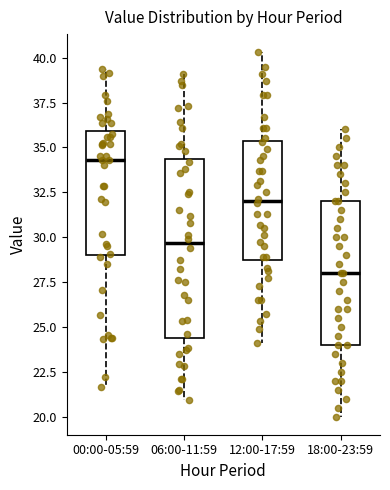

Reading left to right, read every box against the y-axis: the position of its median line, the range the box covers, and the ends of its whiskers. The values are not printed on the chart, so give them approximately, as read against the axis.

00:00-05:59: median 34.5, box 29.0 to 36.0, whiskers 21.5 to 39.5
06:00-11:59: median 29.5, box 24.5 to 34.5, whiskers 21.0 to 39.0
12:00-17:59: median 32.0, box 29.0 to 35.5, whiskers 24.0 to 40.5
18:00-23:59: median 28.0, box 24.0 to 32.0, whiskers 20.0 to 36.0